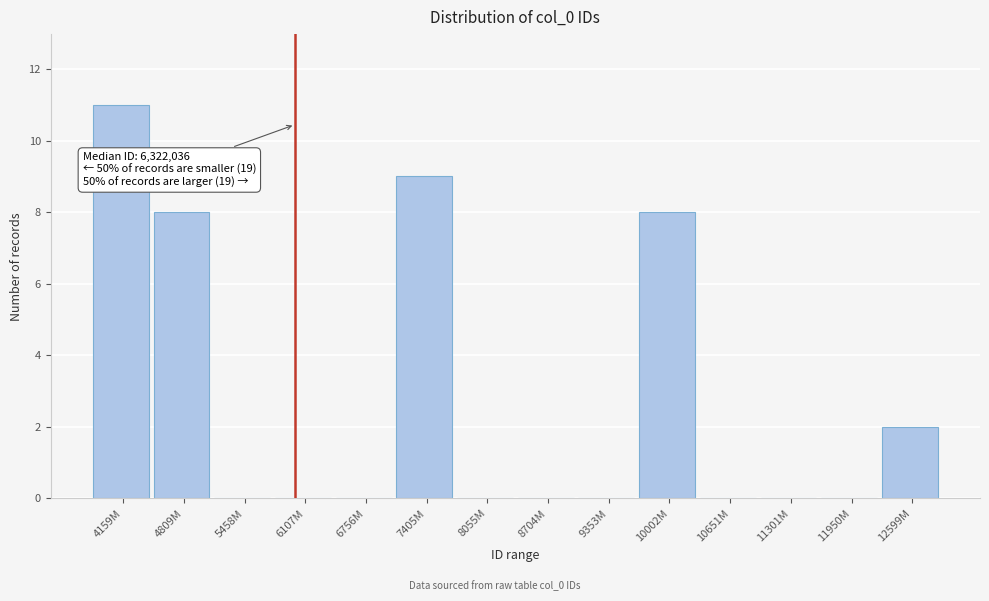

Reading left to right, what are all the values shown in this chart?

4159M=11	4809M=8	5458M=0	6107M=0	6756M=0	7405M=9	8055M=0	8704M=0	9353M=0	10002M=8	10651M=0	11301M=0	11950M=0	12599M=2